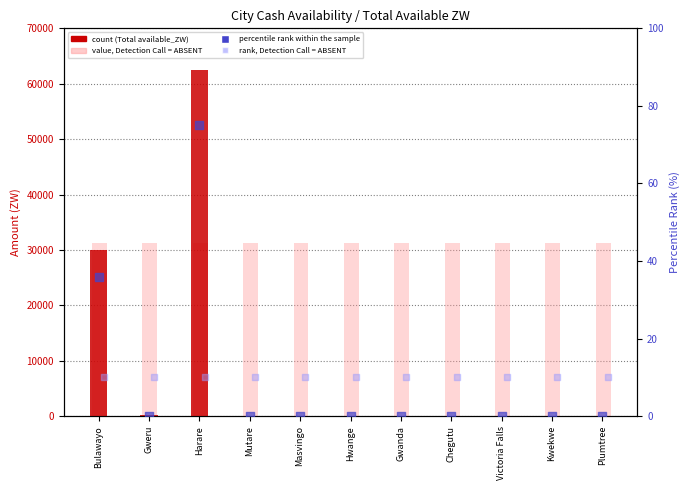

At which category is the sum across all series the highest?

Harare